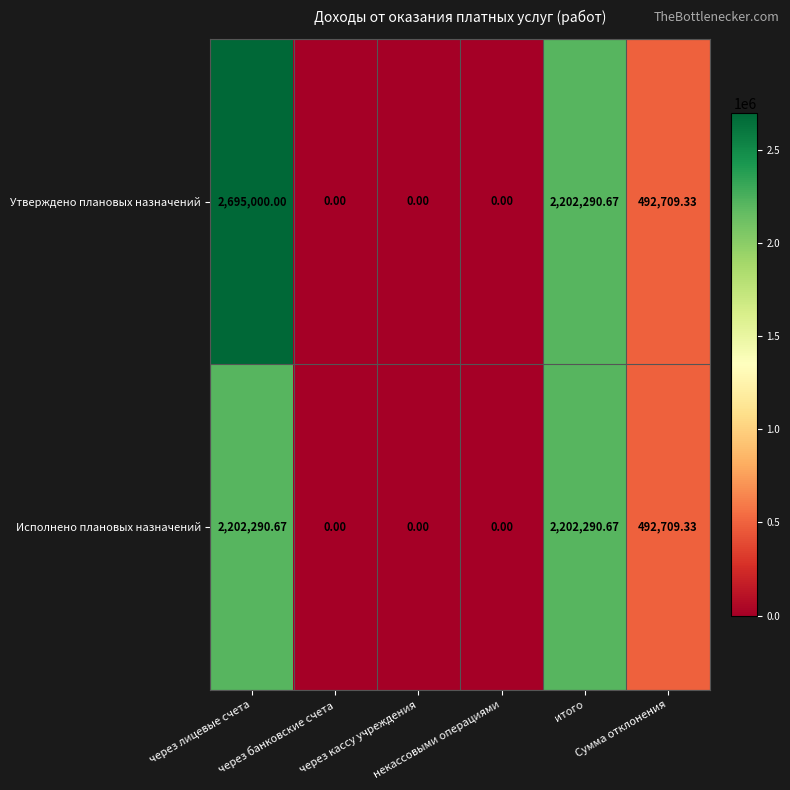

Which series has the largest range (max minus min)?

Утверждено плановых назначений